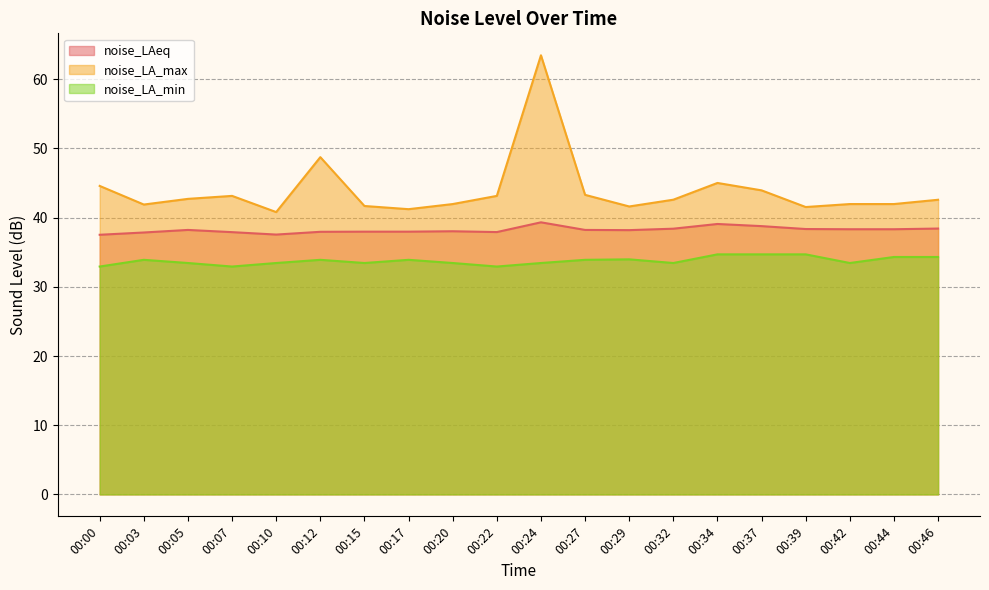

The noise_LAeq series shows 38.0 at 00:12. True or false?

True